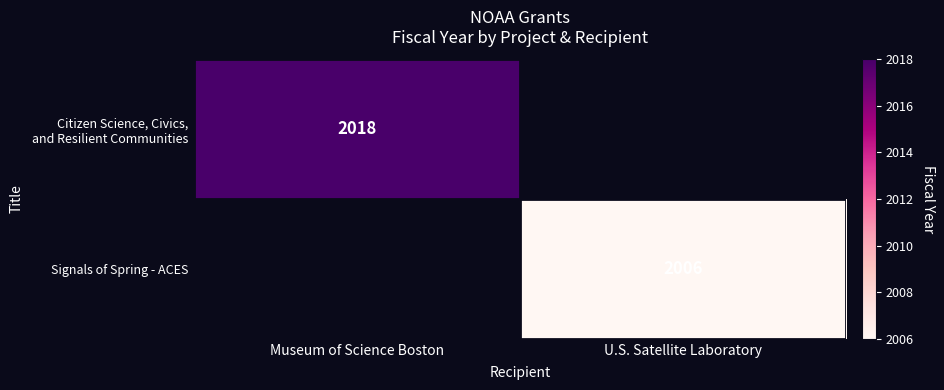

The value of Signals of Spring - ACES at U.S. Satellite Laboratory is 2006. True or false?

True